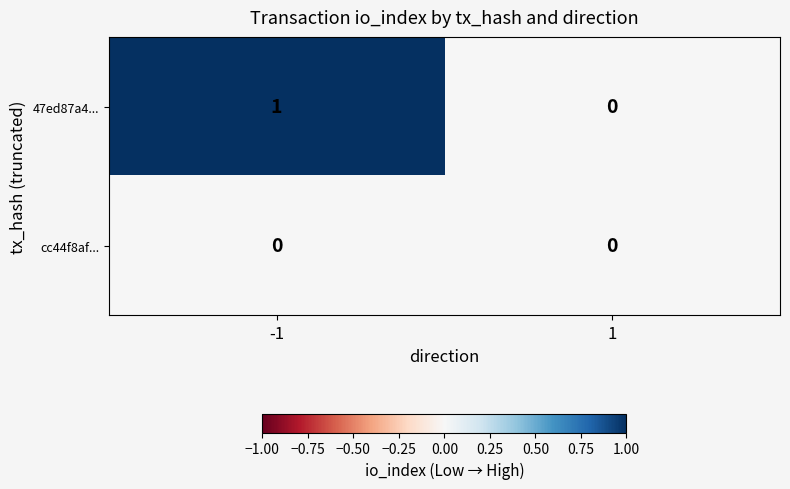

Count the number of categories in the chart.

2